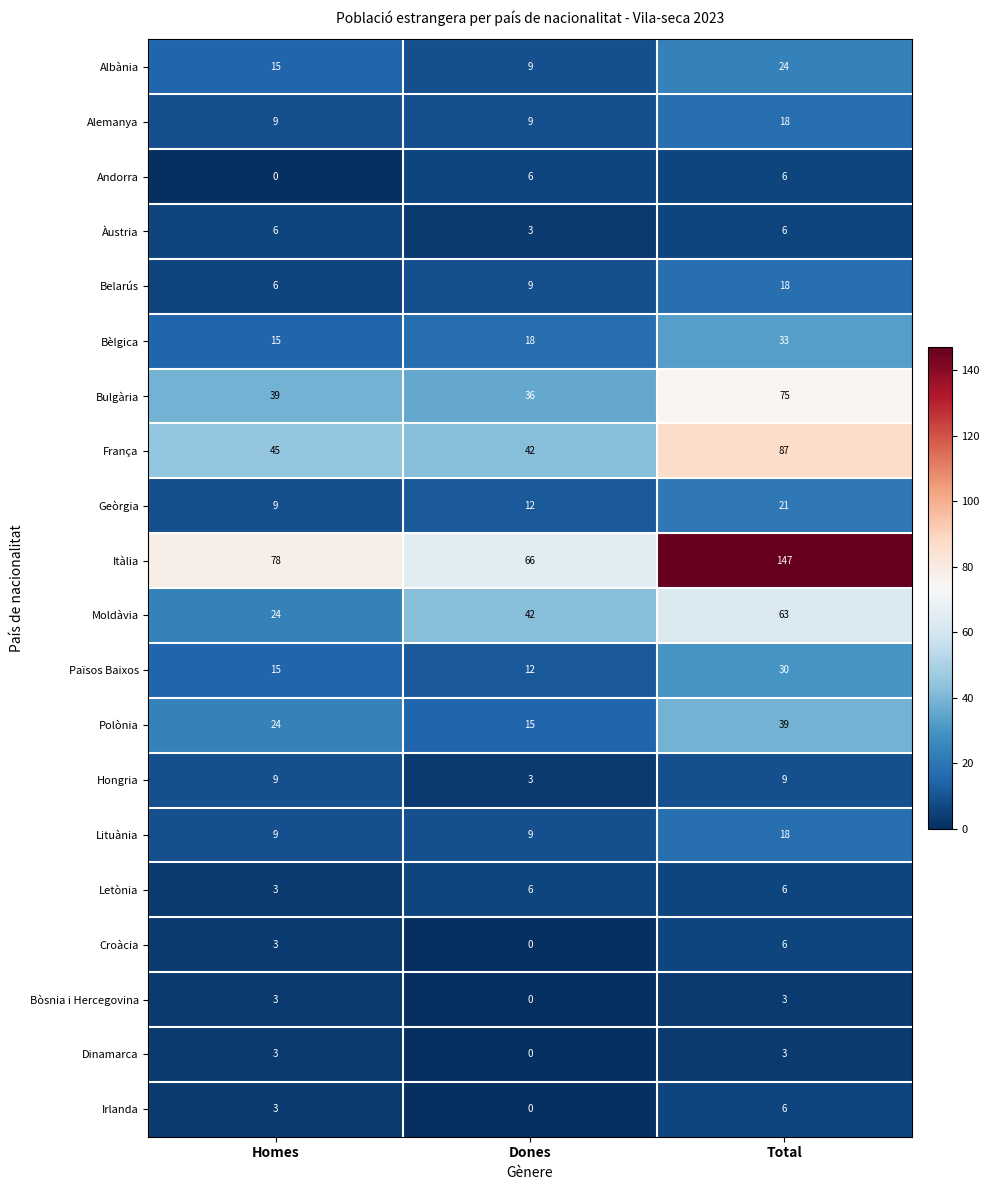

At which label does Moldàvia reach its peak?

Total